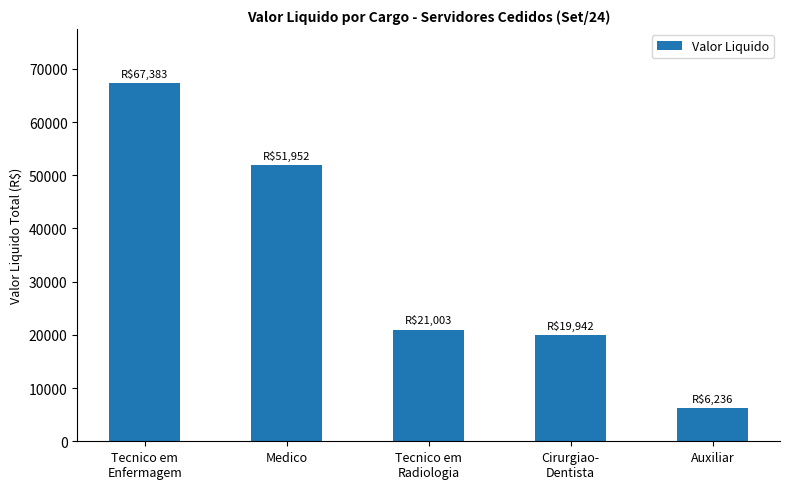

At which label is the value closest to 36809?

Medico